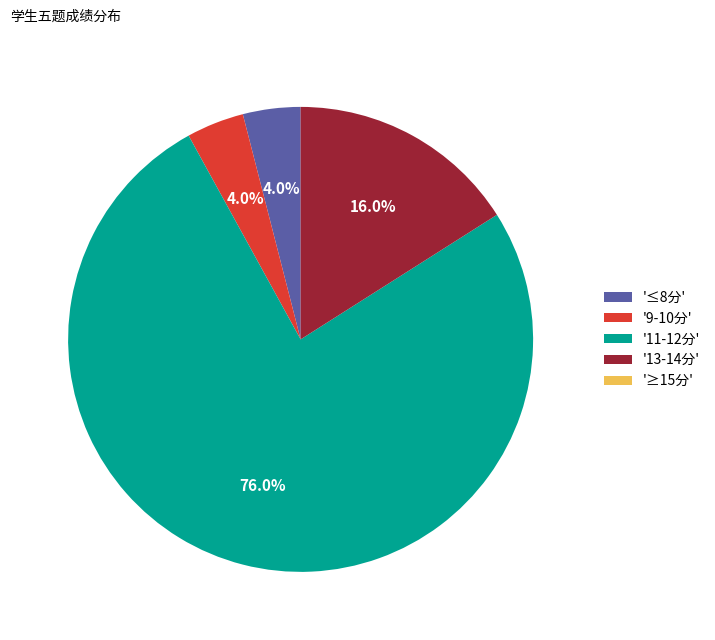

Which slice is the largest?

'11-12分'